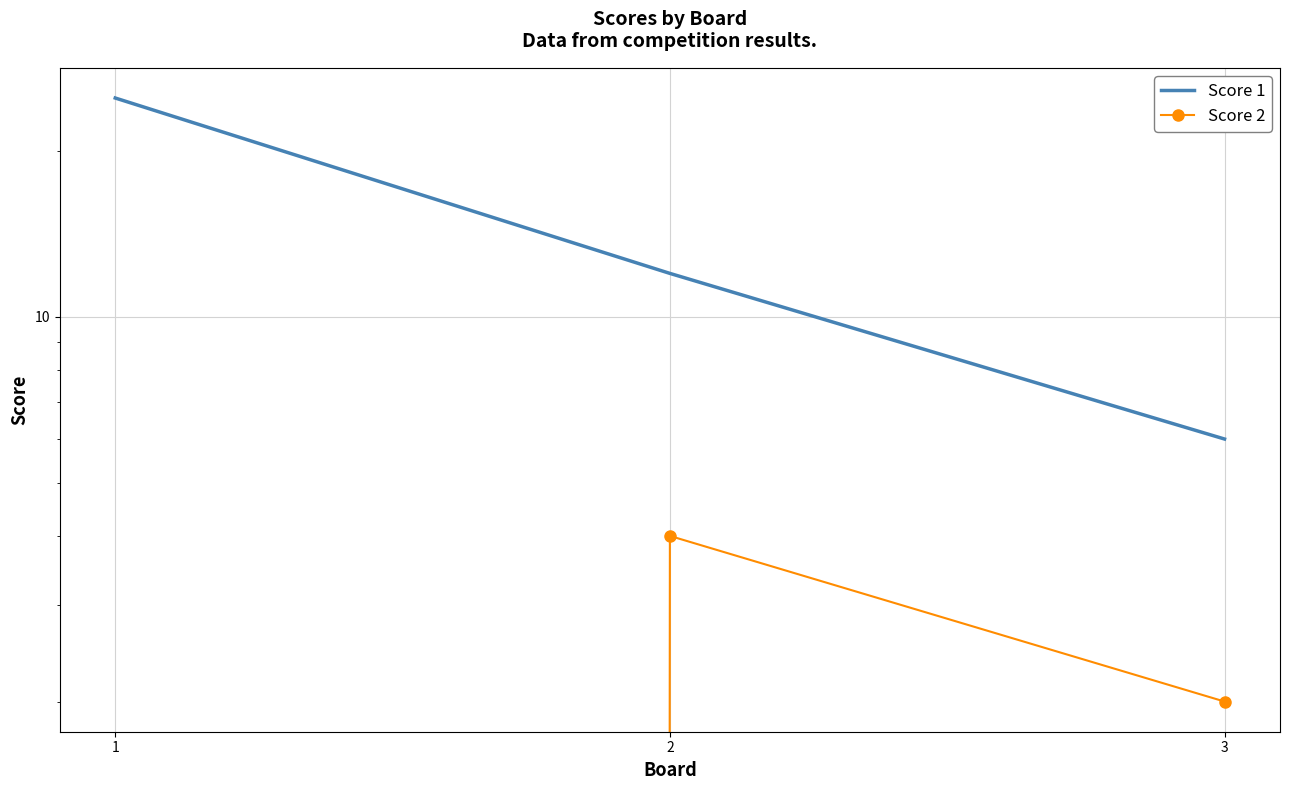

What is the spread (max minus min) of values at 3?

4